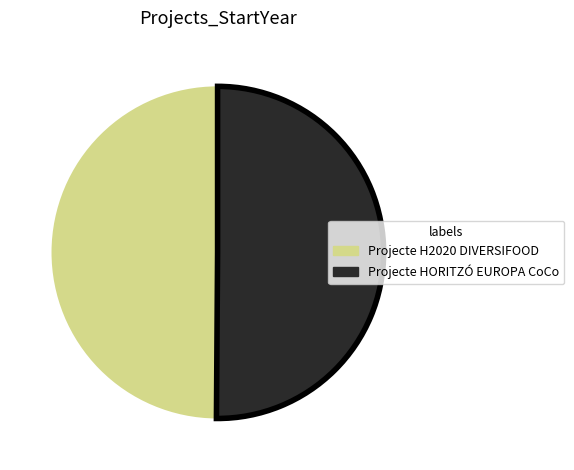

The Projecte HORITZÓ EUROPA CoCo slice represents 62% of the pie. True or false?

False